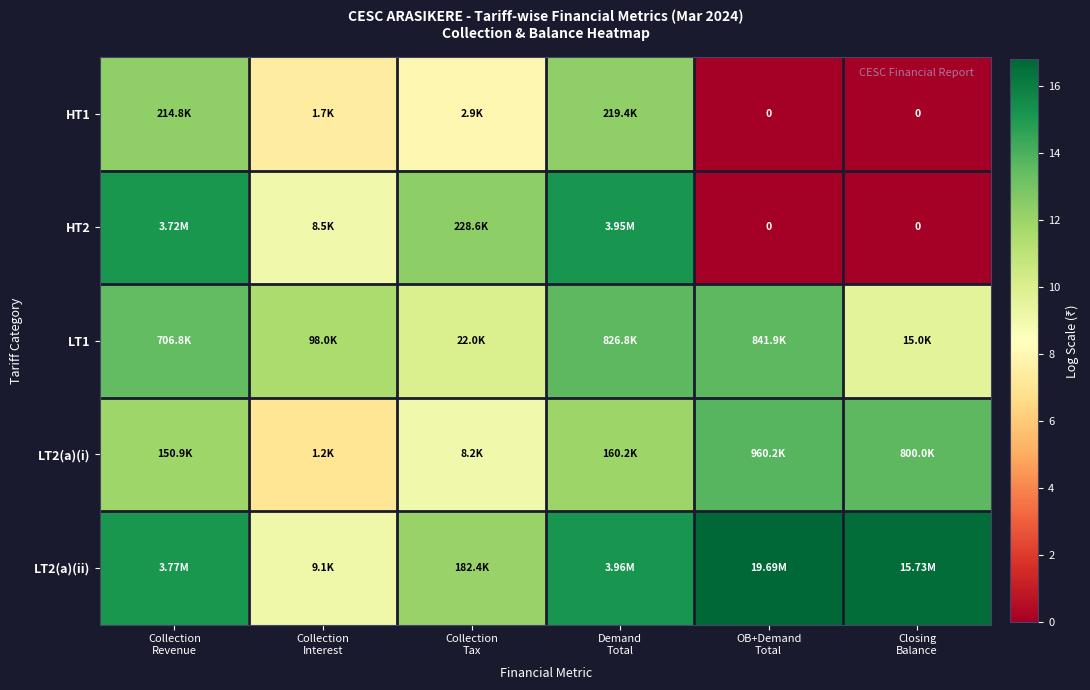

Which series has the largest total across all categories?

LT2(a)(ii)